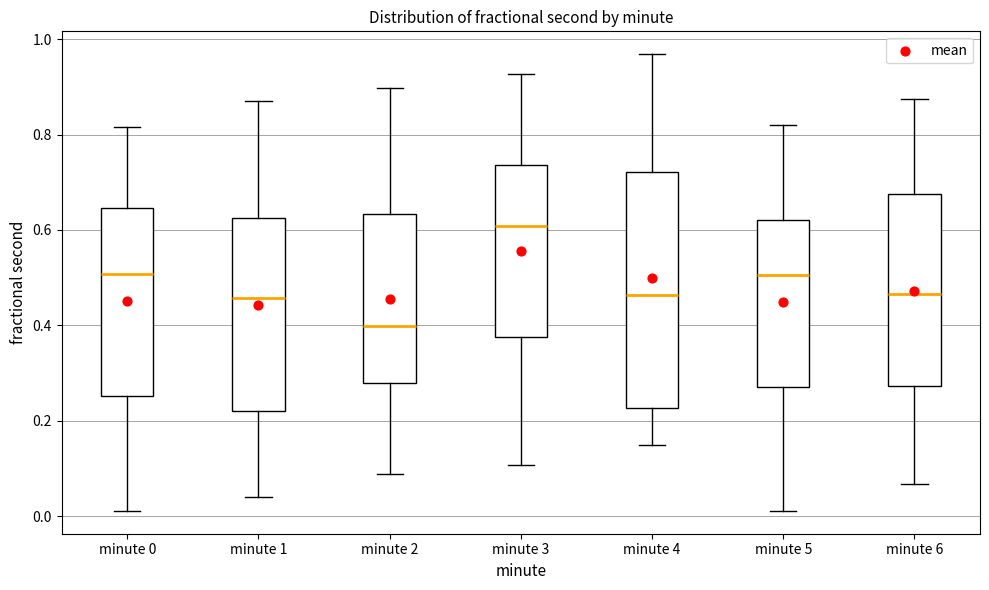

Which box is the tallest, from its lower edge to its upper edge?

minute 4